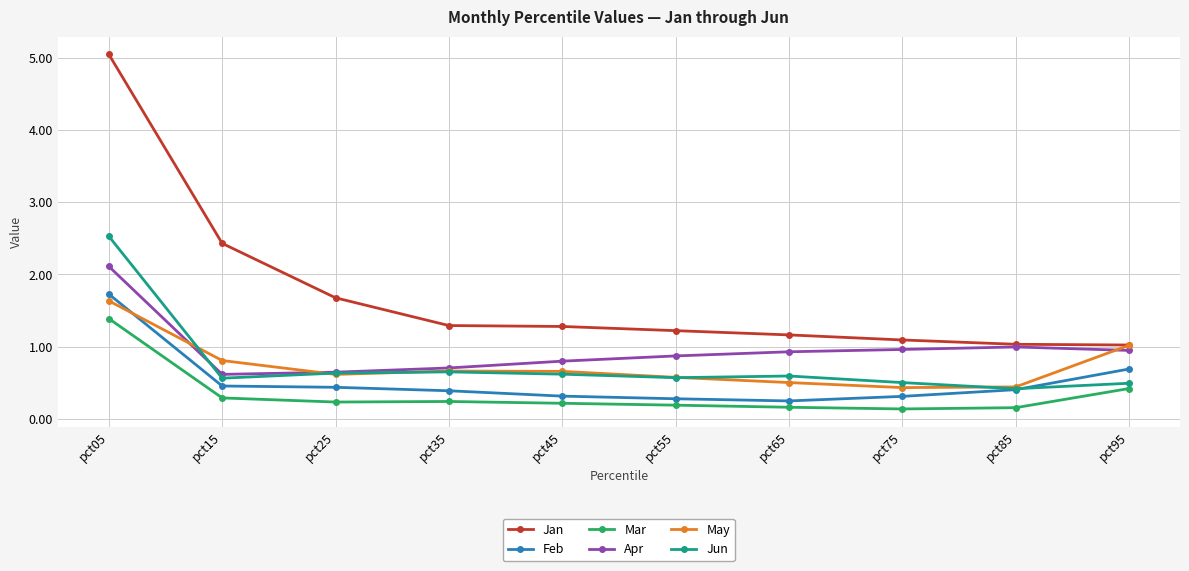

Which series has the widest spread of values?

Jan